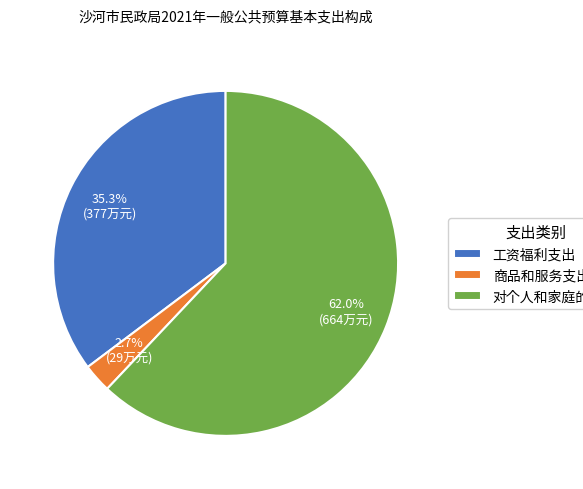

What is the smallest slice in the pie chart?

商品和服务支出